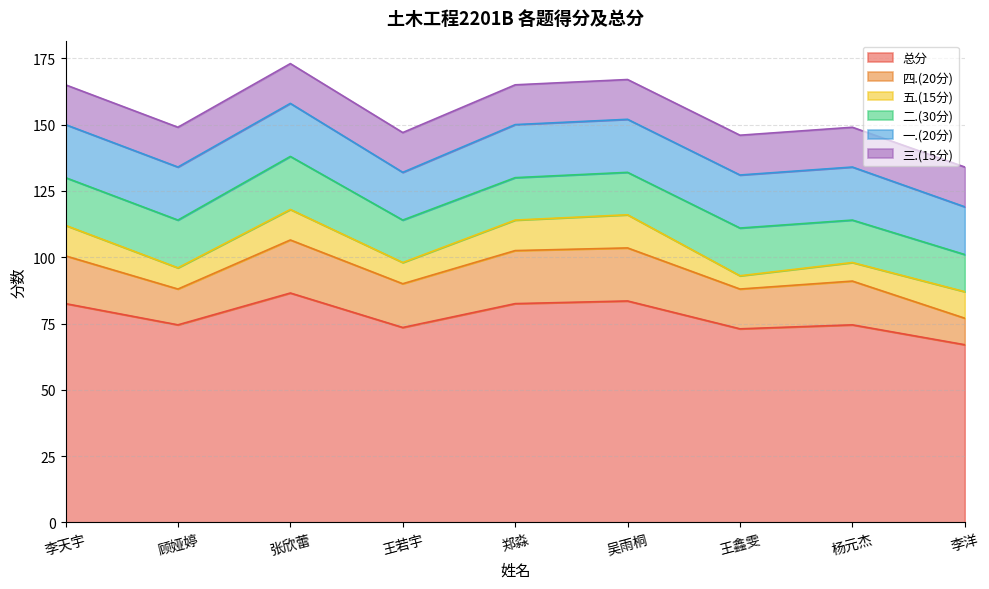

What is the value of the 五.(15分) point at the 8th from the left?

7.0